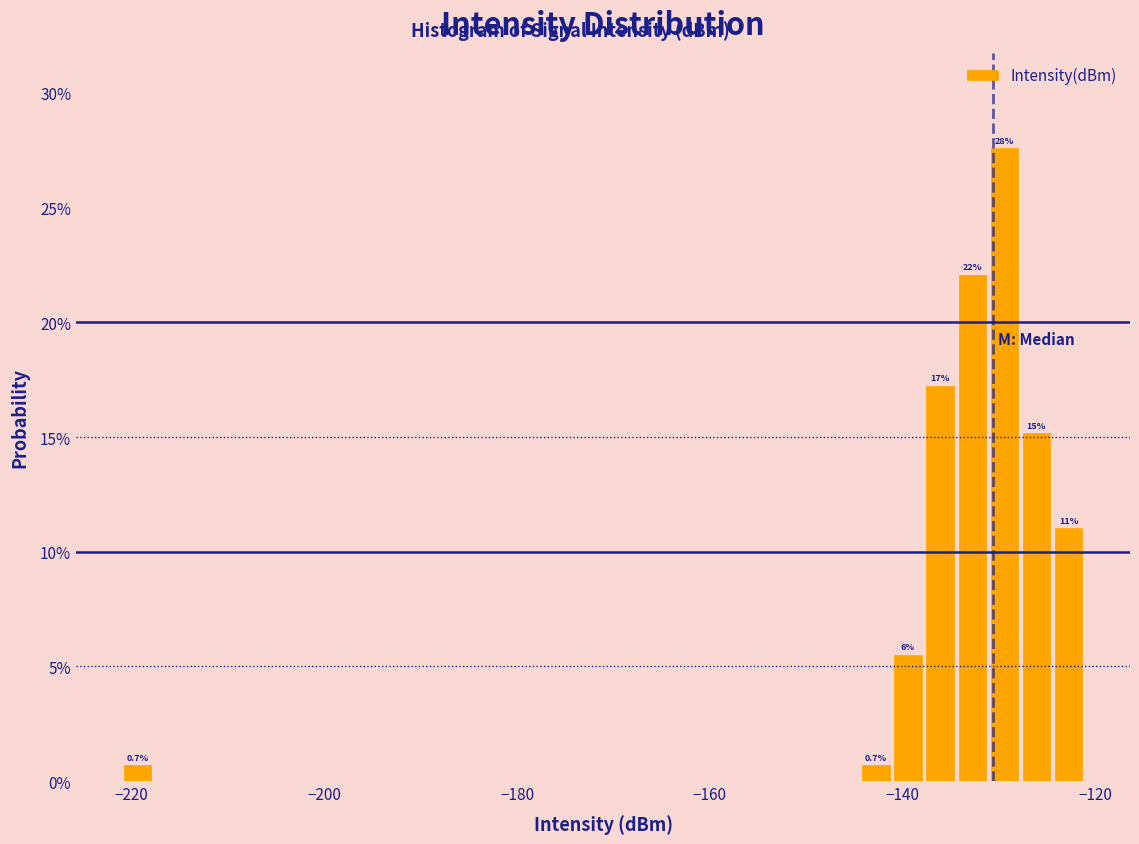

Read against the x-axis, roughly where is the centre of the tallest bar?

-130